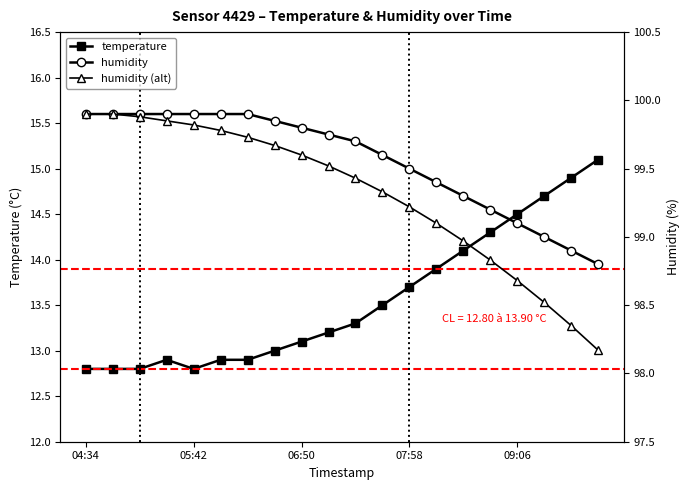

The value of temperature at 07:58 is 13.7. True or false?

True